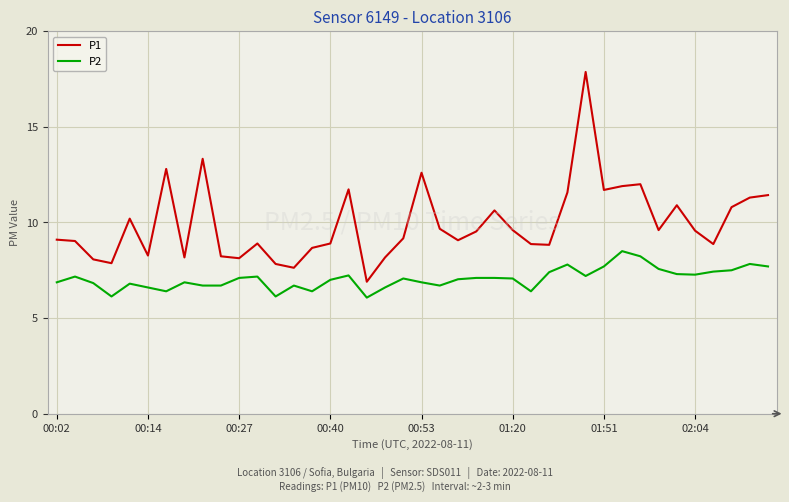

What is the difference between the maximum and minimum values in the P1 series?

11.0